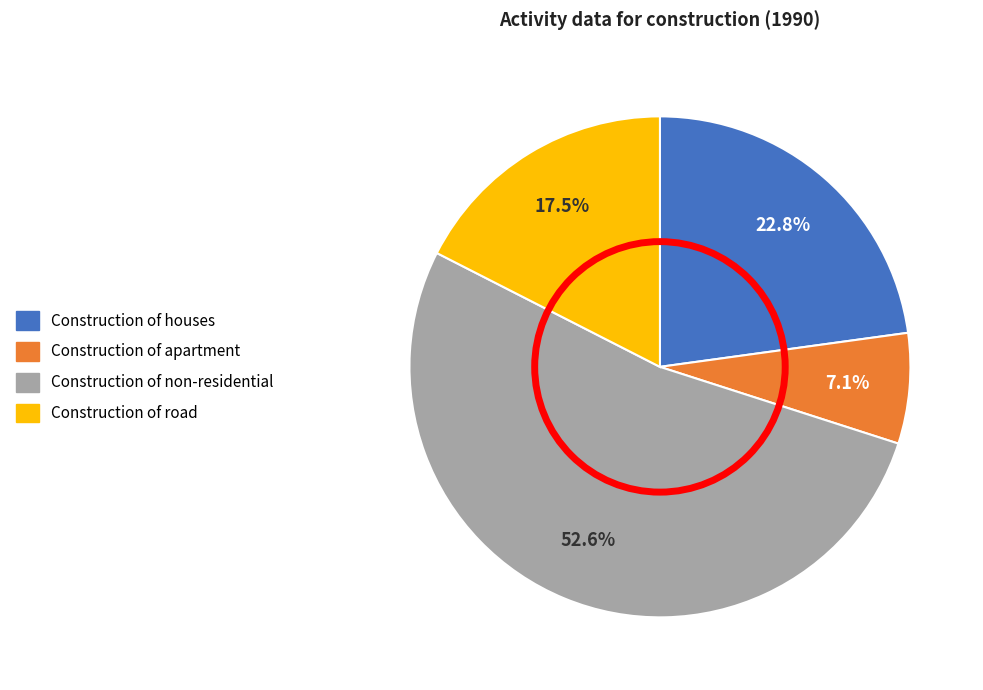

Is it true that Construction of apartment is 7% of the pie?

True